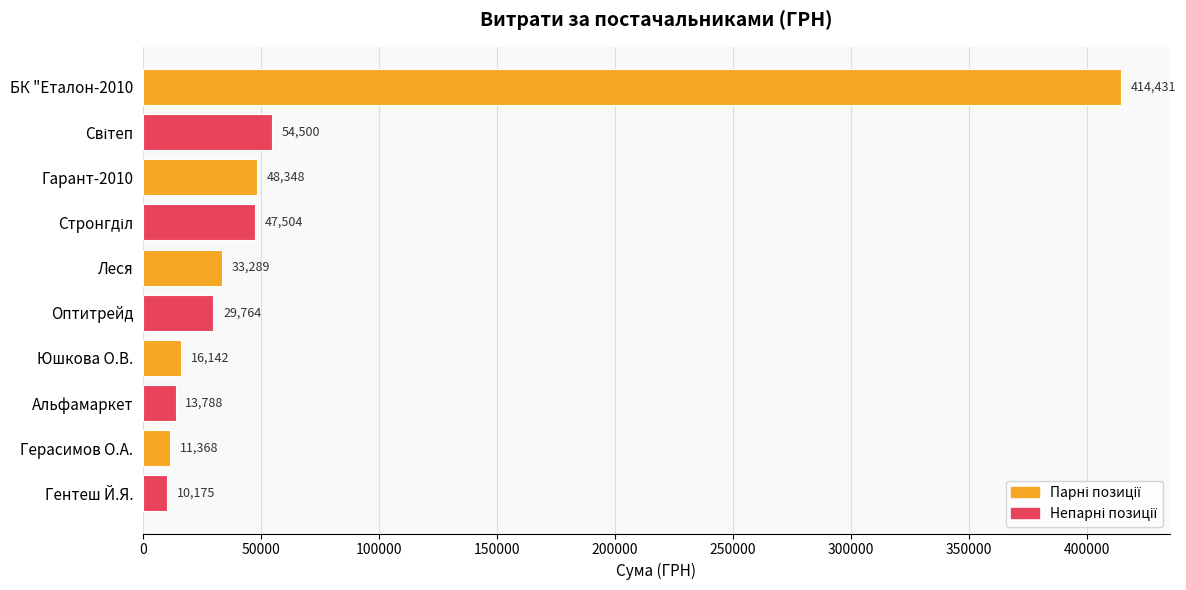

Which category has the lowest value across all series?

Гентеш Й.Я.